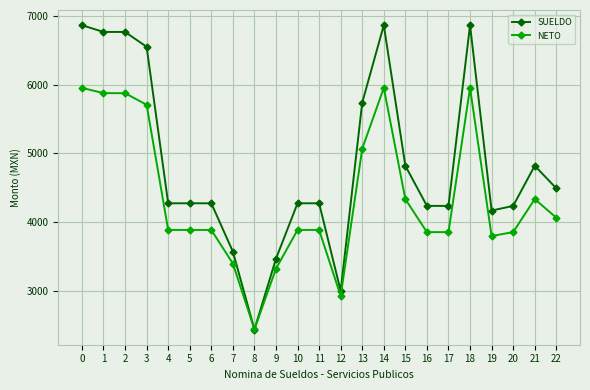

Which series has the widest spread of values?

SUELDO